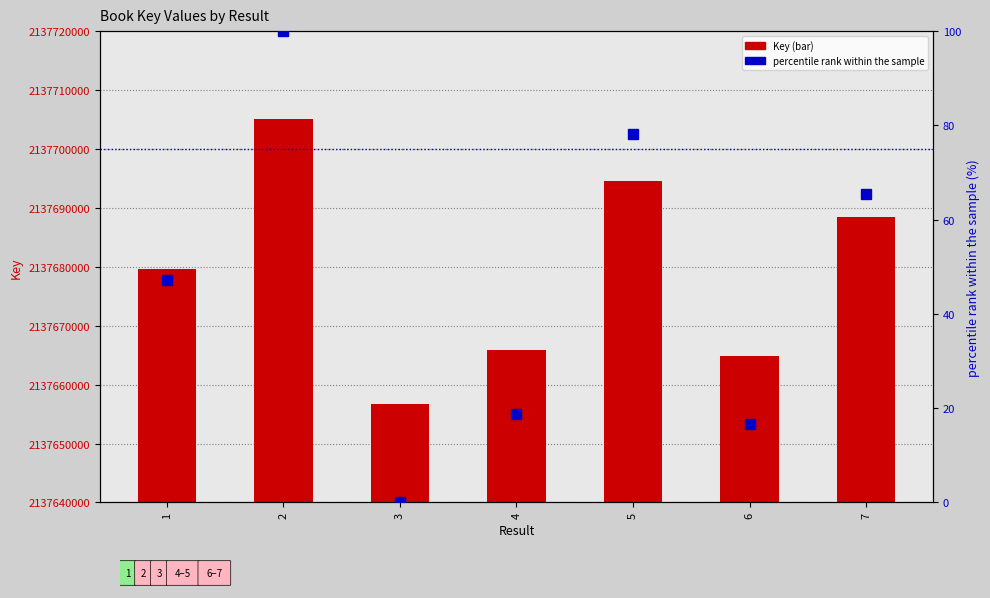

Does the chart contain stacked bars?

No